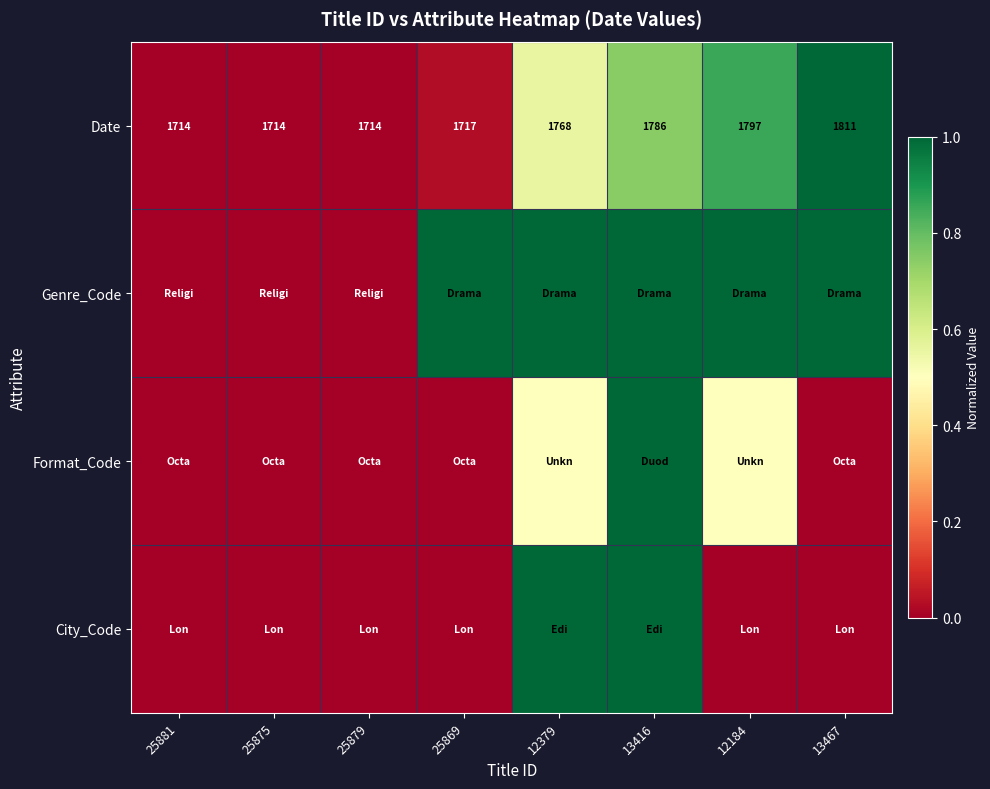

The Date series shows 2352.6 at 25879. True or false?

False